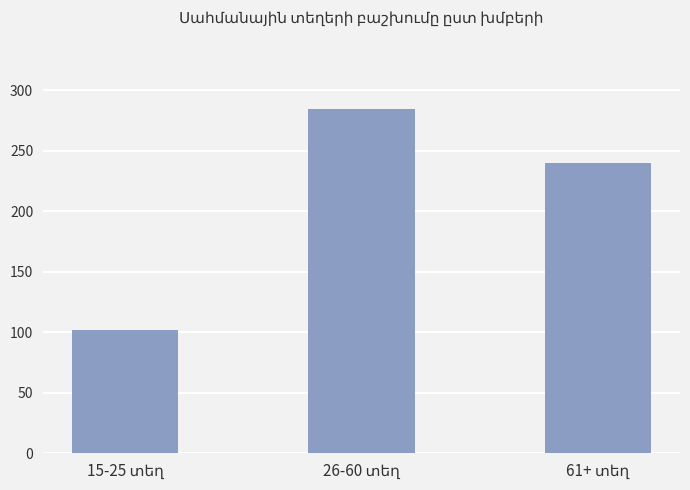

What is the minimum value shown in the chart?

102